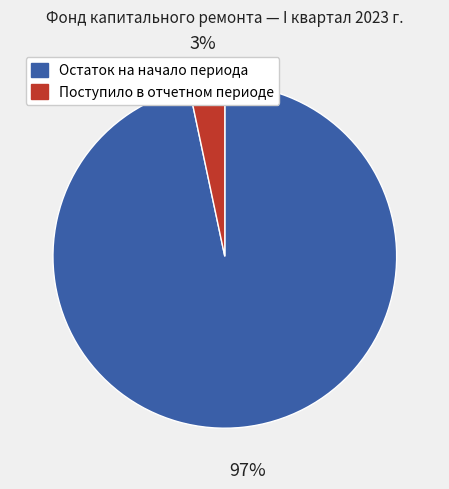

To the nearest percent, what is the average slice percentage?

50%